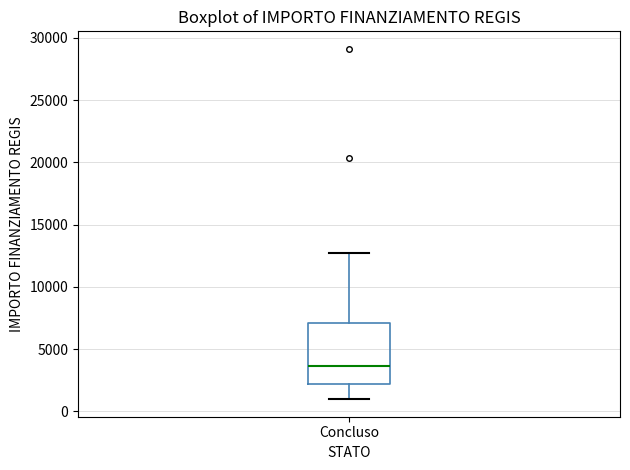

Where does the lower whisker of the box for Concluso end on the y-axis? The values are not printed on the chart, so give them approximately, as read against the axis.

1000